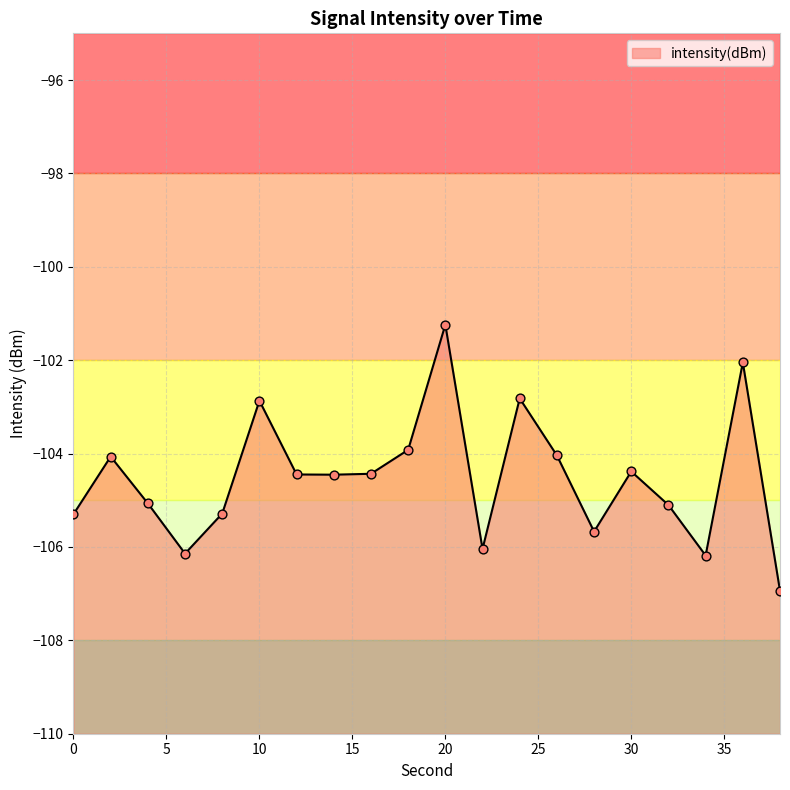

What is the change in value from 18 to 38?

-3.0